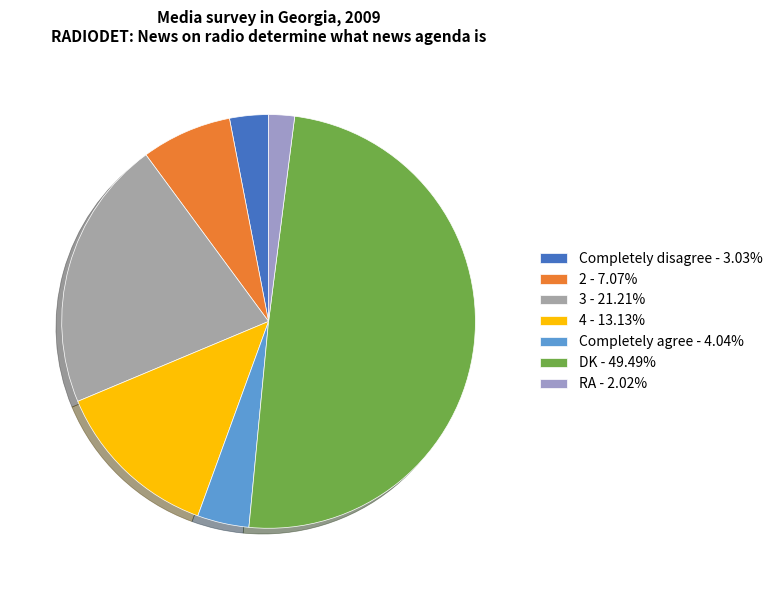

What percentage is the DK slice, to the nearest percent?

49%